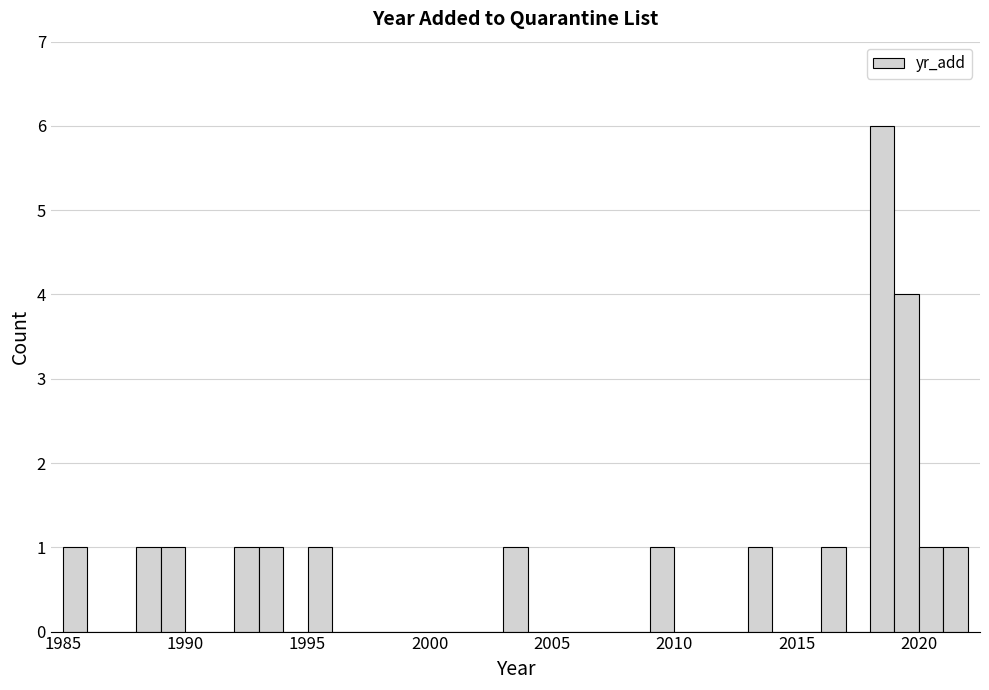

Read against the x-axis, roughly where is the centre of the tallest bar?

2018.5